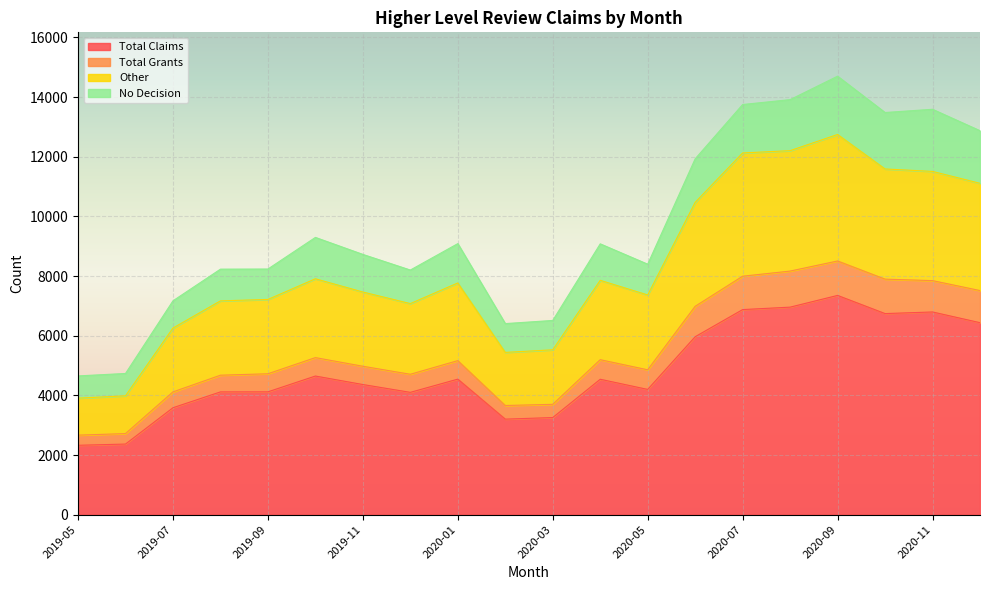

What is the label of the 9th point from the left?

2020-01